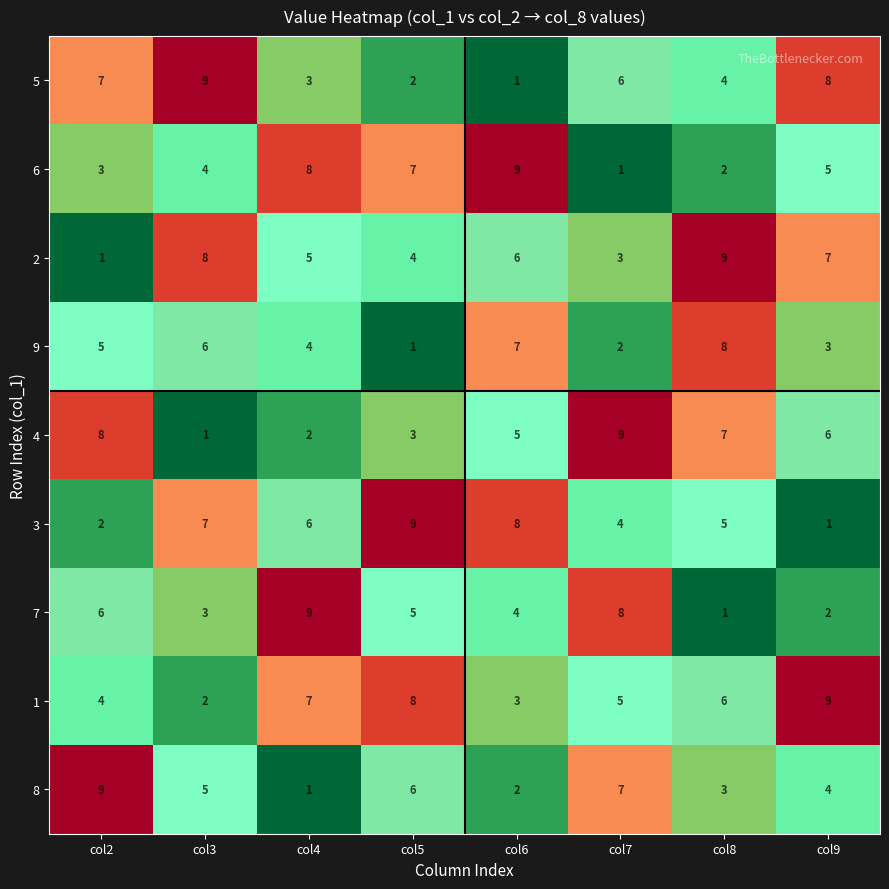

The 6 series shows 13 at col4. True or false?

False